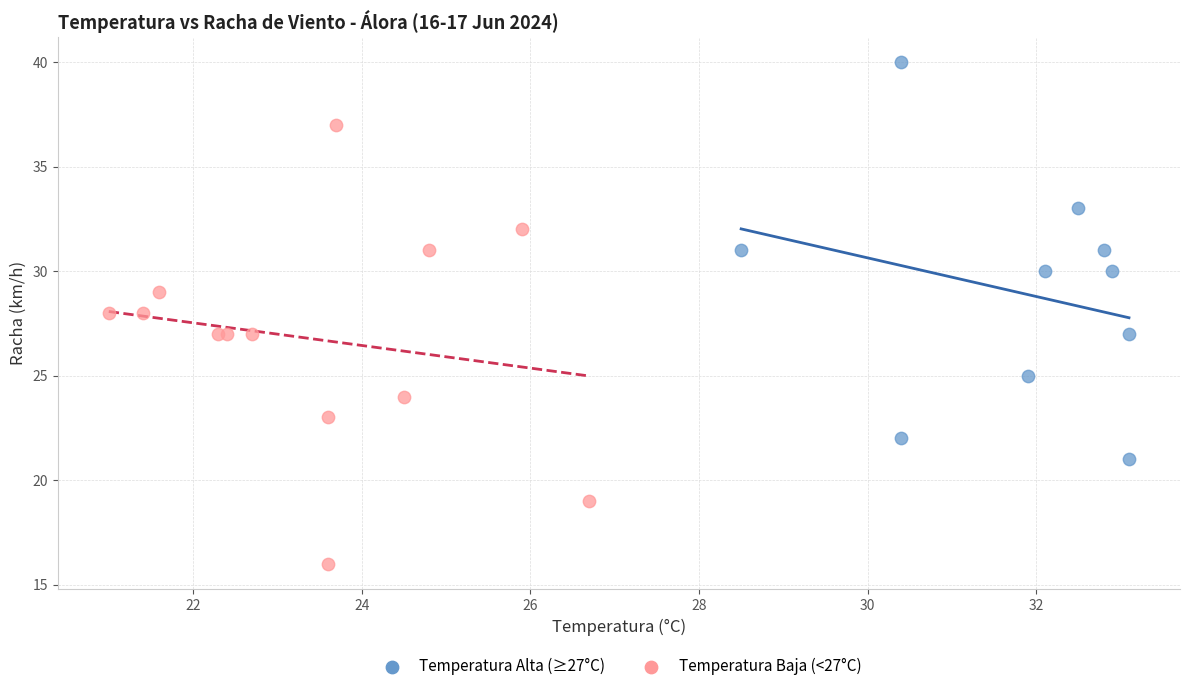

Which series has the widest spread of Y values?

Temperatura Baja (<27°C)